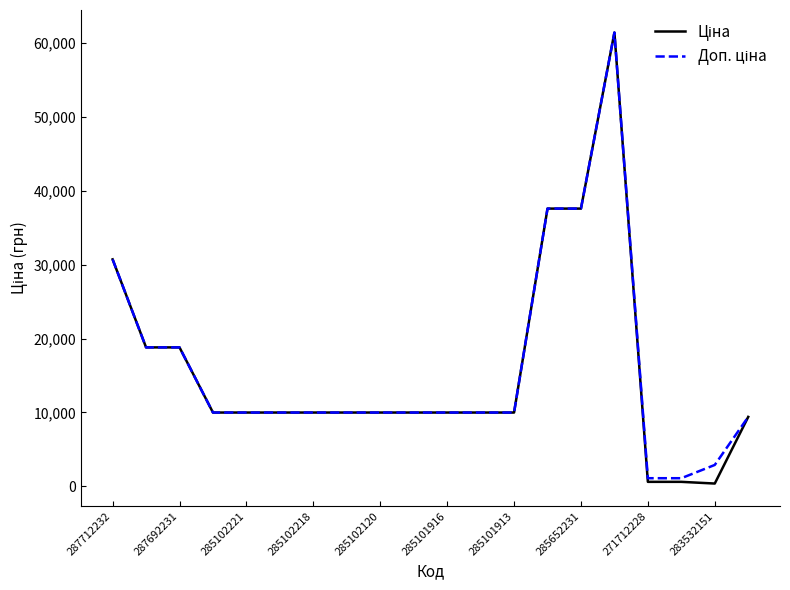

What is the greatest value displayed?

61434.3